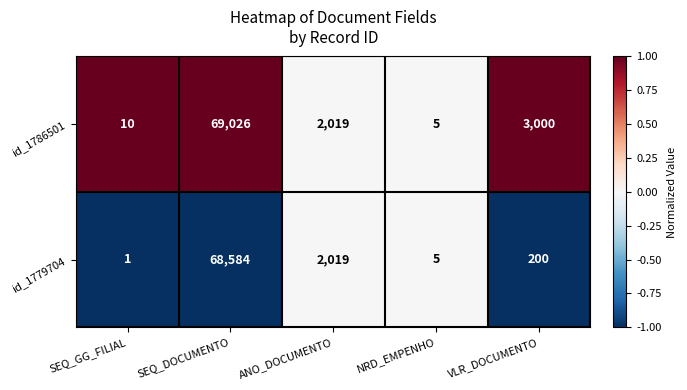

What is the difference between the id_1786501 values at VLR_DOCUMENTO and NRD_EMPENHO?

2995